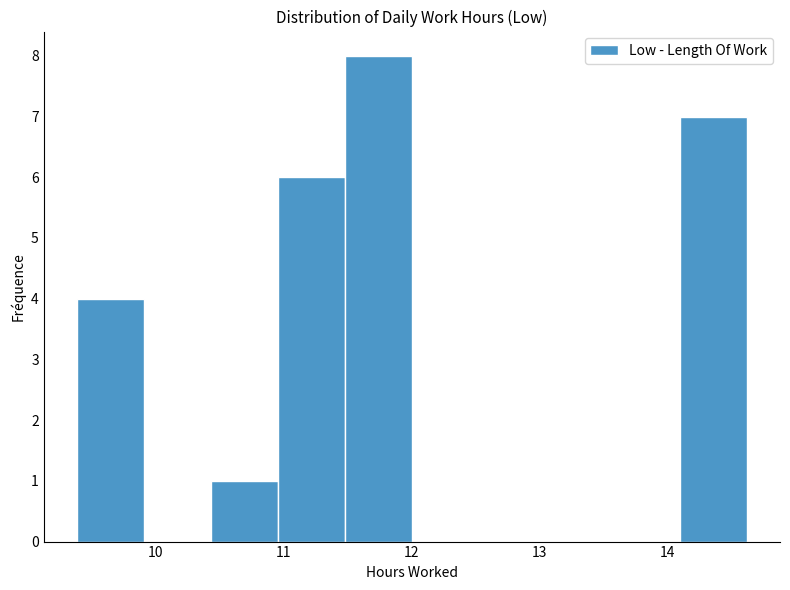

Reading left to right, list every bar in this chart as the range it spans on the x-axis followed by its height. Neither the bar edges nor the heights are printed on the chart, so give them approximately, as read against the axes.

9.4 to 9.9: 4
9.9 to 10.4: 0
10.4 to 11.0: 1
11.0 to 11.5: 6
11.5 to 12.0: 8
12.0 to 12.5: 0
12.5 to 13.1: 0
13.1 to 13.6: 0
13.6 to 14.1: 0
14.1 to 14.6: 7